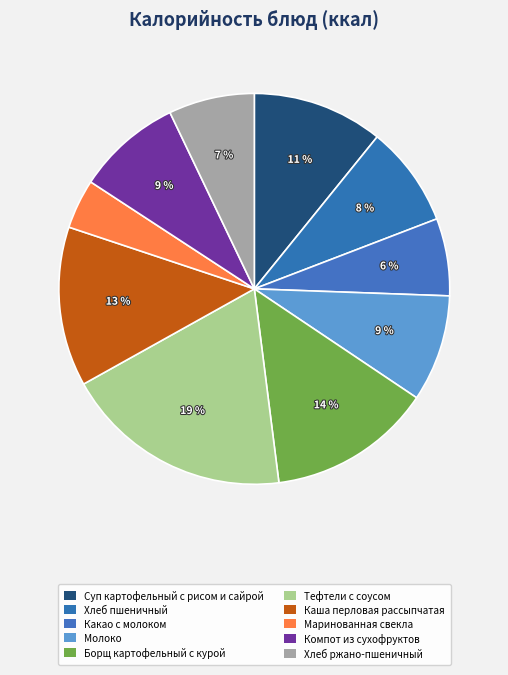

To the nearest percent, what is the average slice percentage?

10%